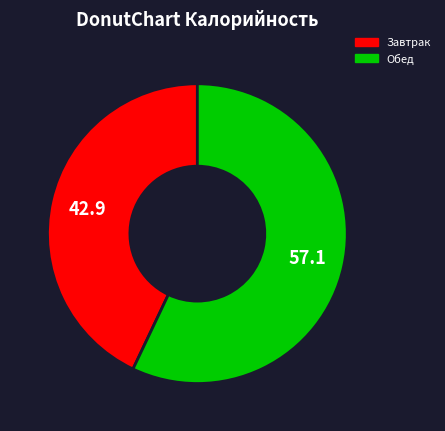

Rank the categories by value from lowest to highest.

Завтрак, Обед